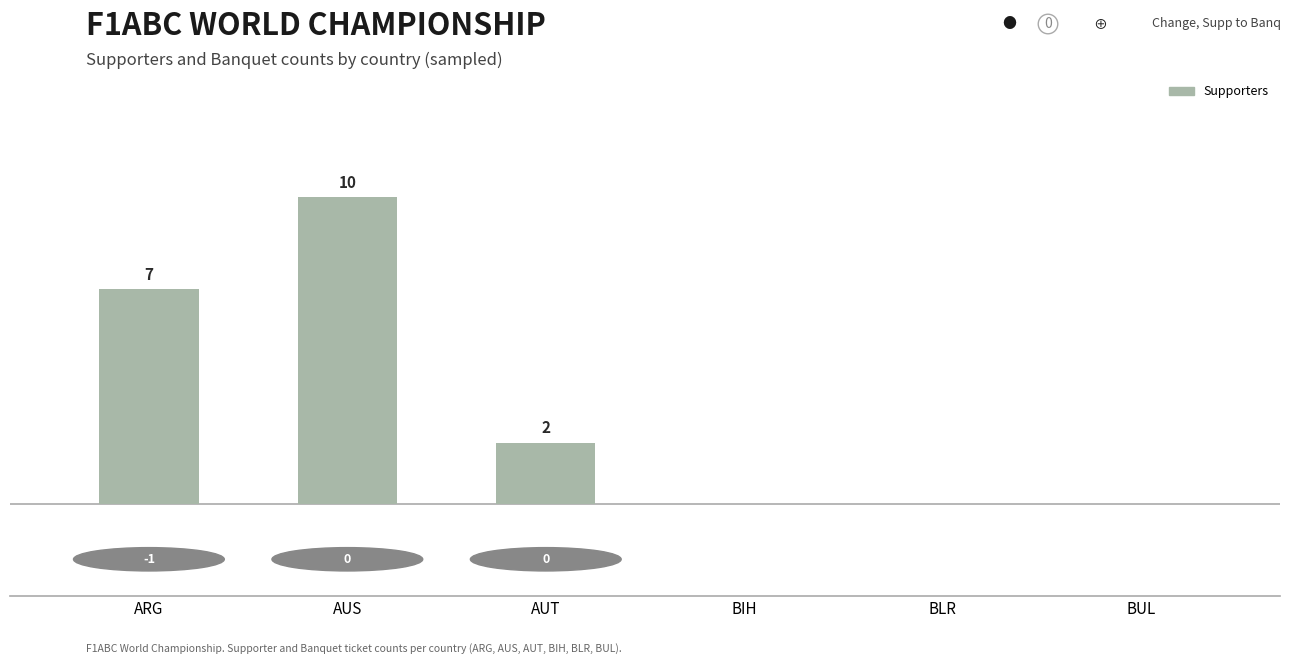

True or false: the data shows 10 at AUS.

True